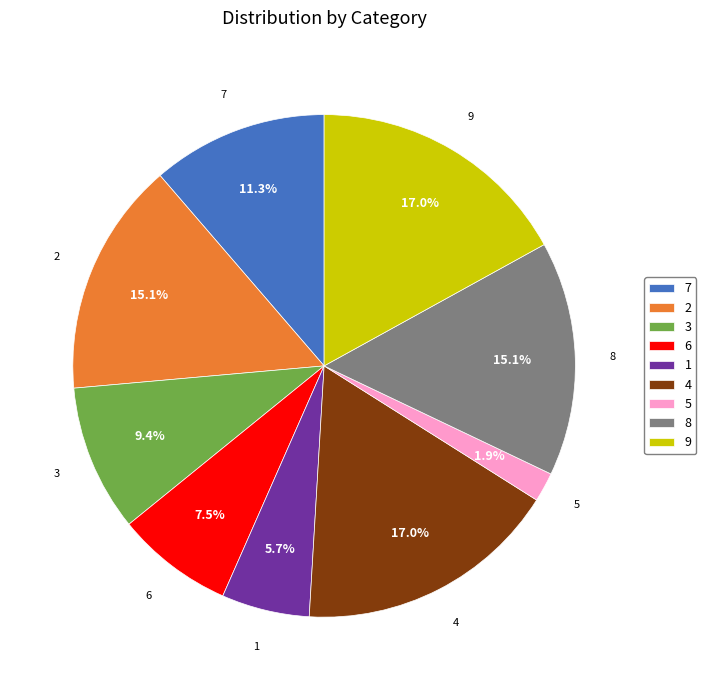

Is it true that 7 is 11% of the pie?

True